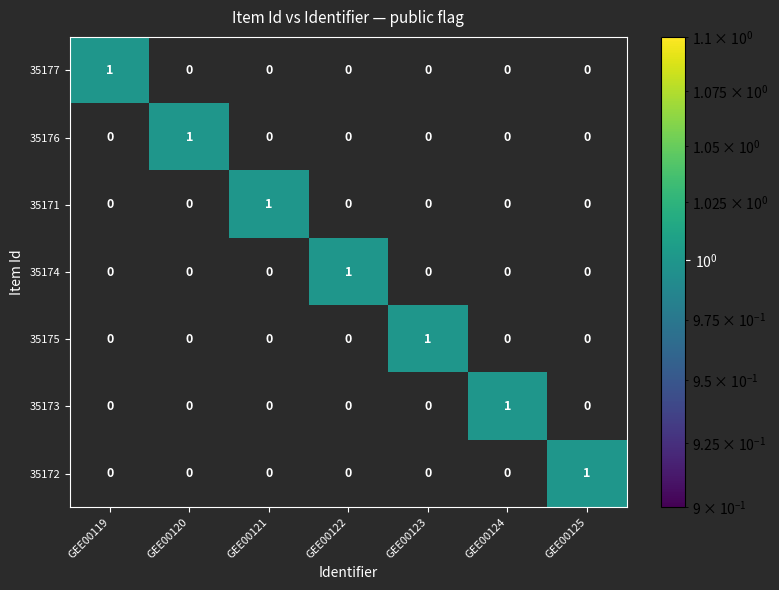

At how many categories does at least one series exceed 0?

7